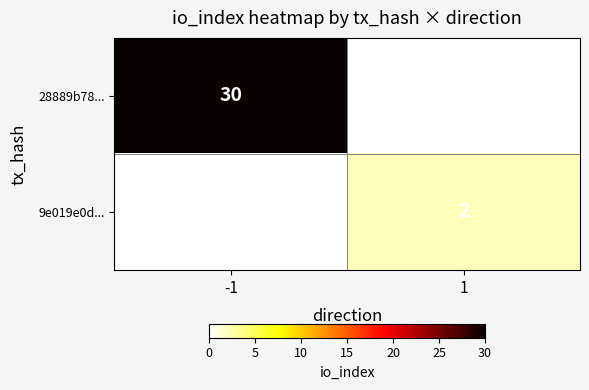

Is it true that 28889b78... equals 30 at -1?

True